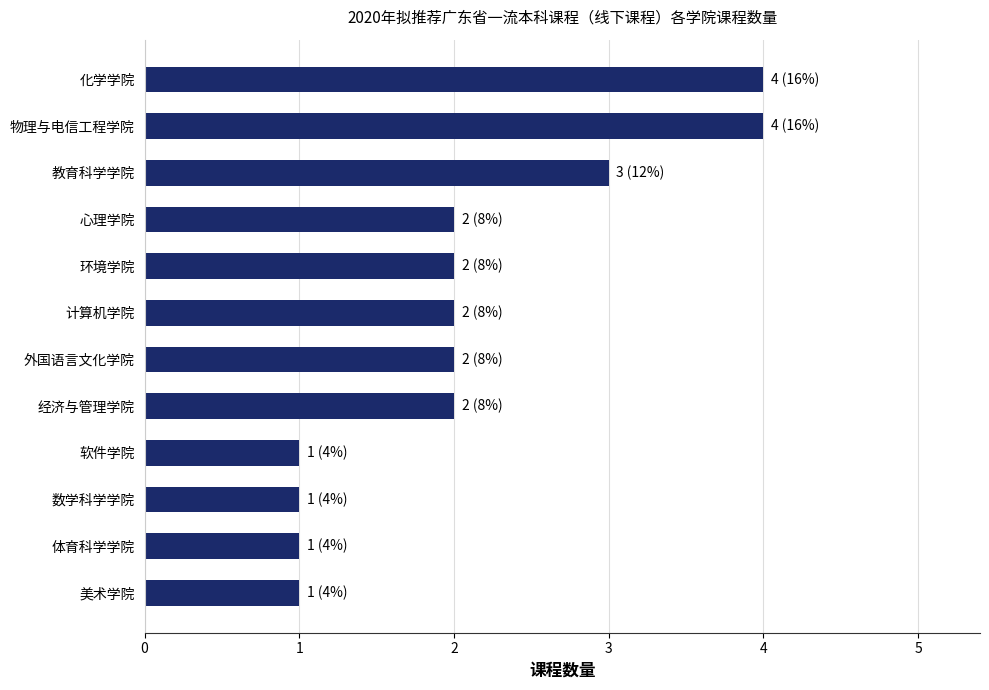

What is the maximum value shown in the chart?

4